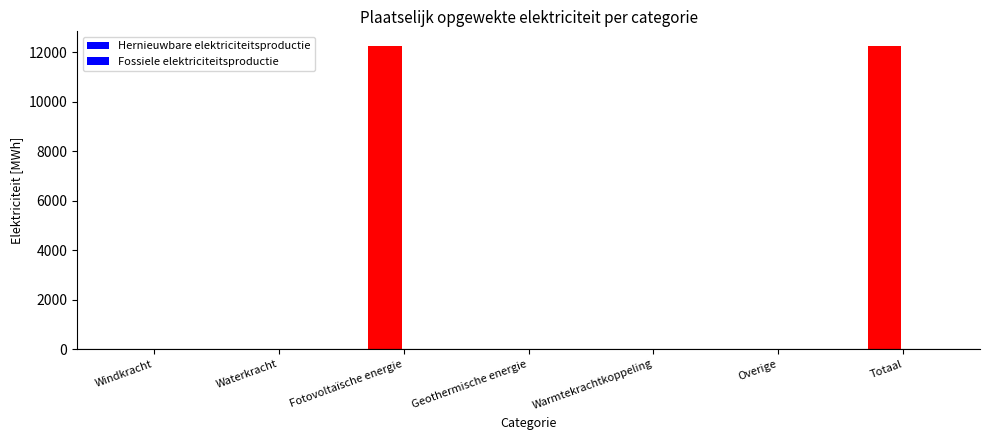

The Hernieuwbare elektriciteitsproductie series shows 6297.1 at Windkracht. True or false?

False